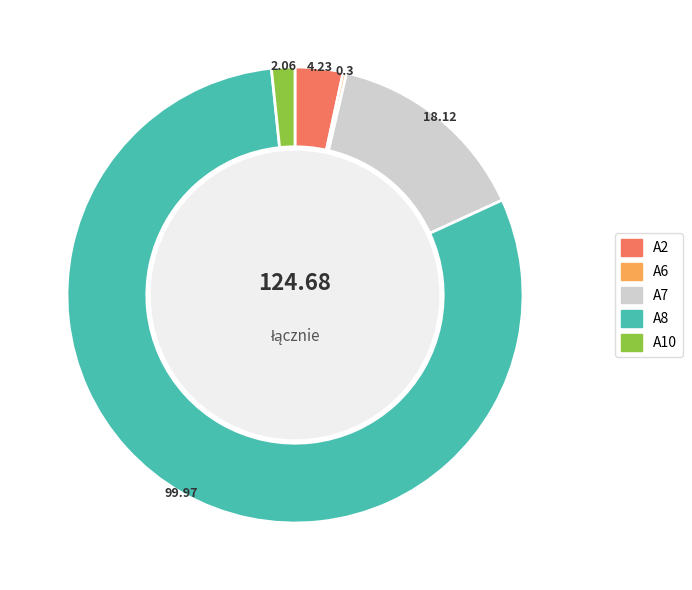

What is the majority slice?

A8